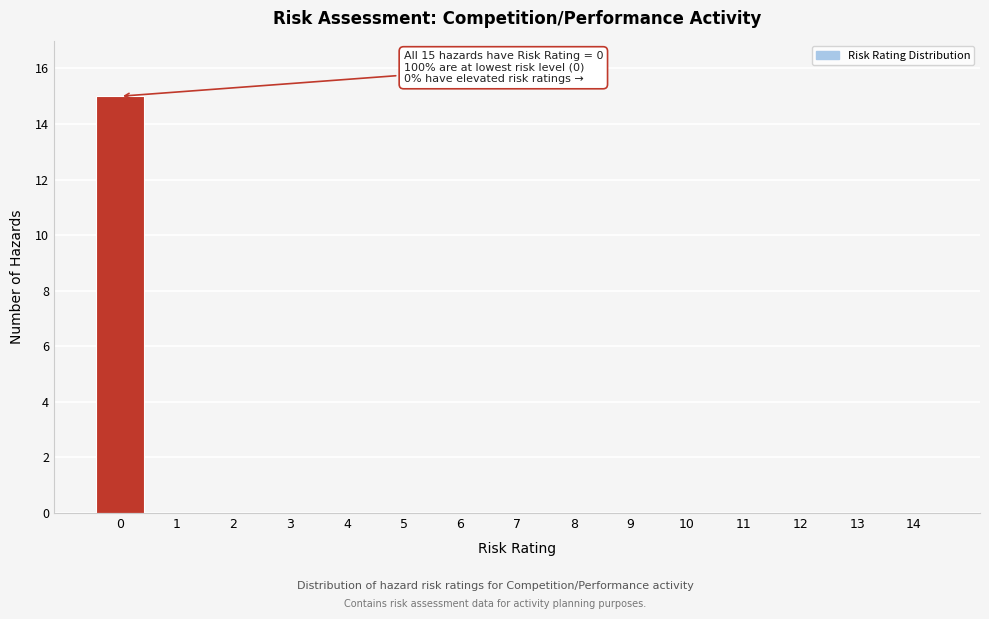

Reading left to right, transcribe all the data shown in this chart.

0=15	1=0	2=0	3=0	4=0	5=0	6=0	7=0	8=0	9=0	10=0	11=0	12=0	13=0	14=0